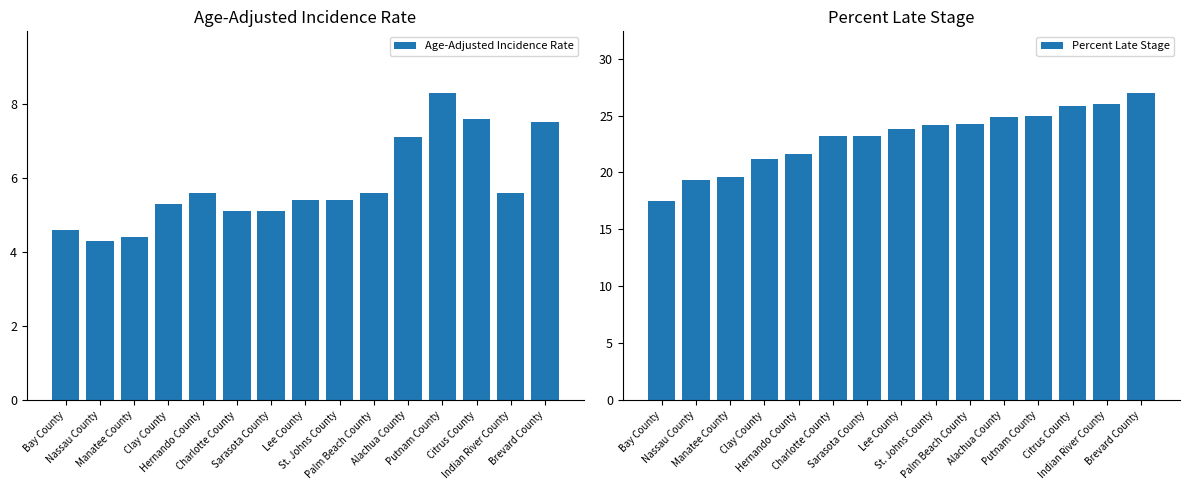

What is the maximum value for Age-Adjusted Incidence Rate?

8.3